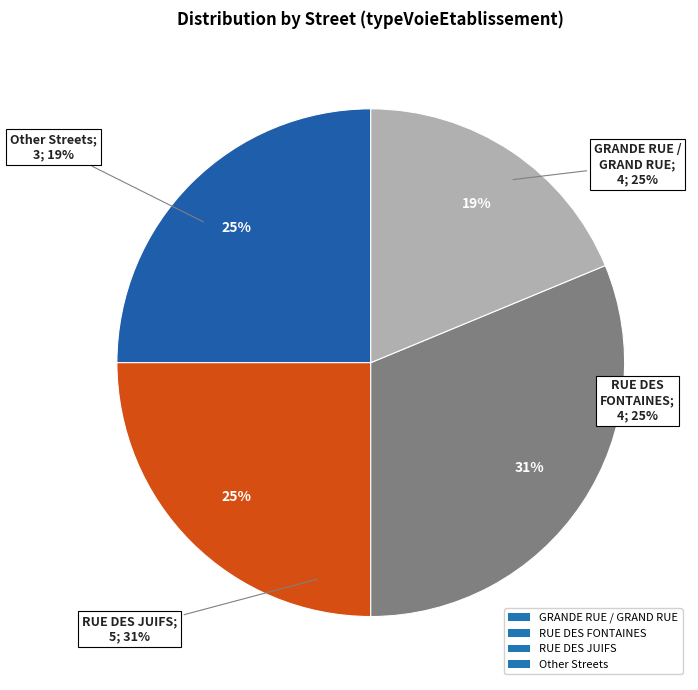

True or false: 65.03 accounts for 48% of the total.

False